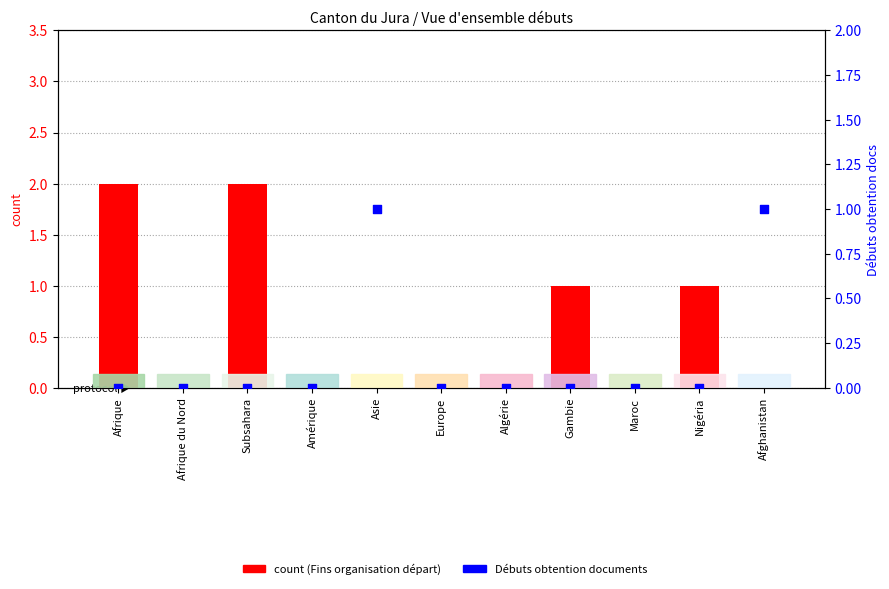

Which series has the widest spread of Y values?

Fins de l'organisation du départ